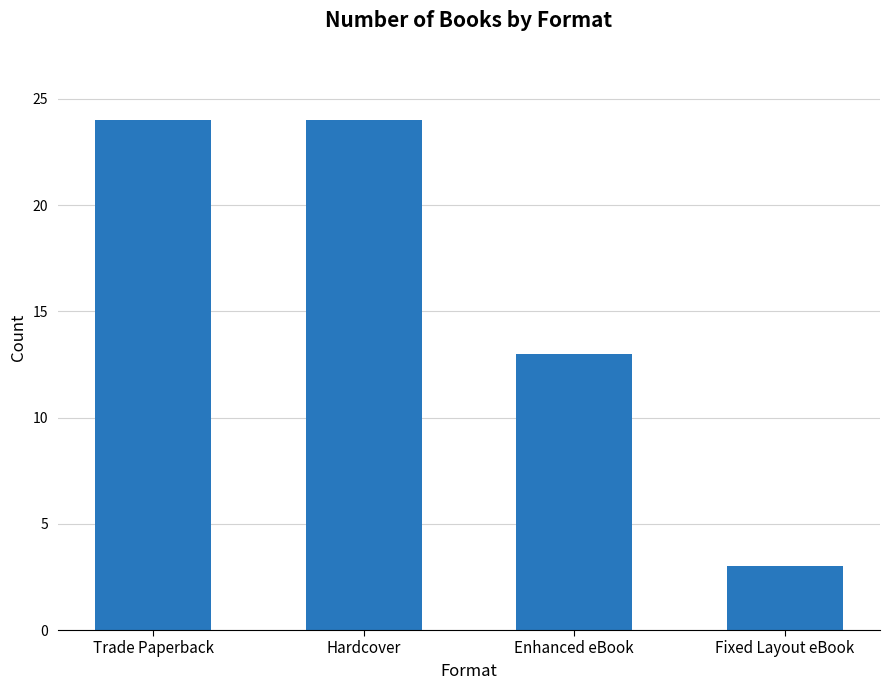

True or false: the data shows 6 at Enhanced eBook.

False